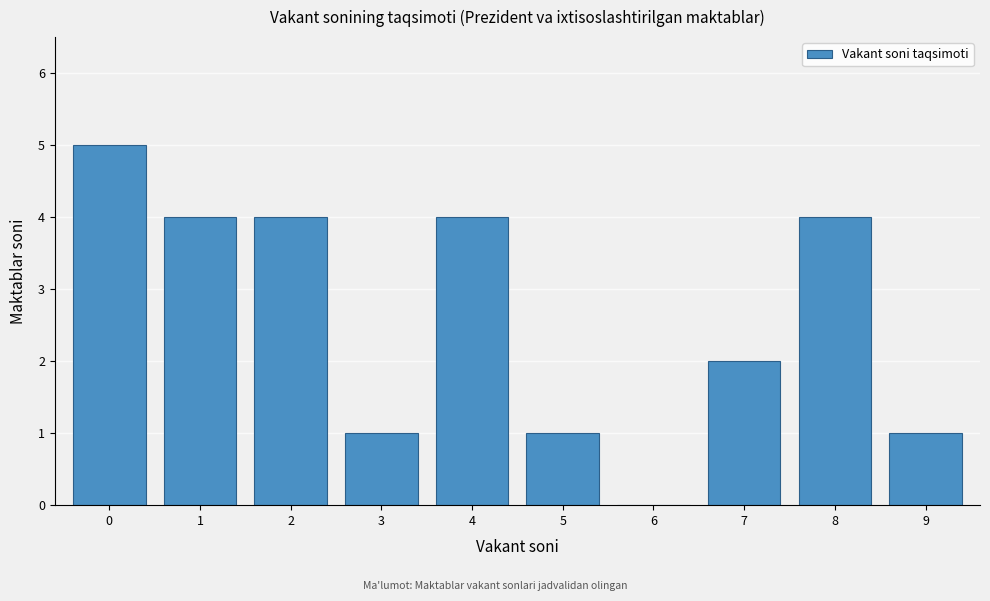

Reading right to left, extract all data points from this chart.

9=1	8=4	7=2	6=0	5=1	4=4	3=1	2=4	1=4	0=5